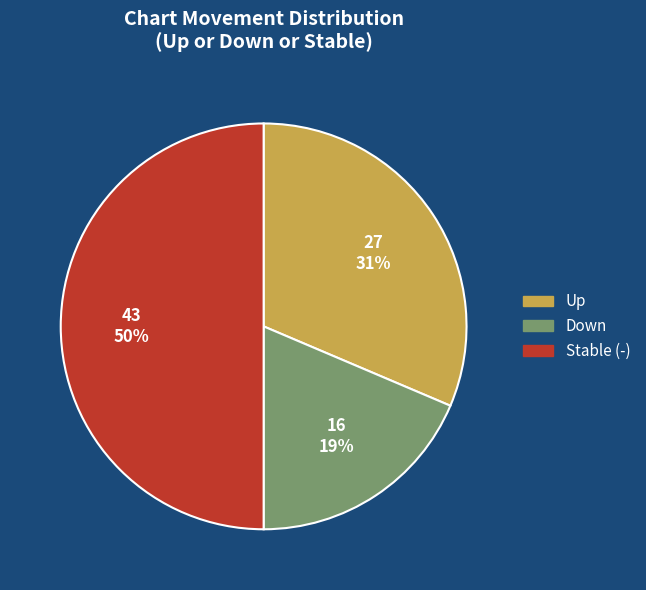

The Stable (-) slice represents 50% of the pie. True or false?

True